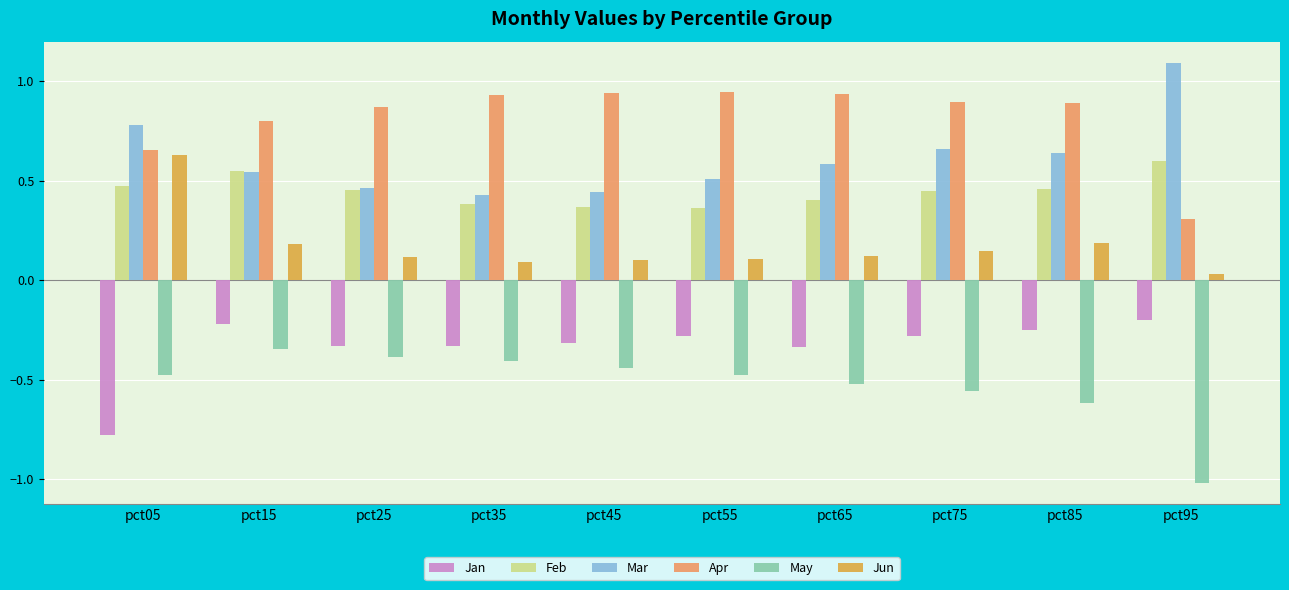

Where is Jun nearest to the value 0?

pct95